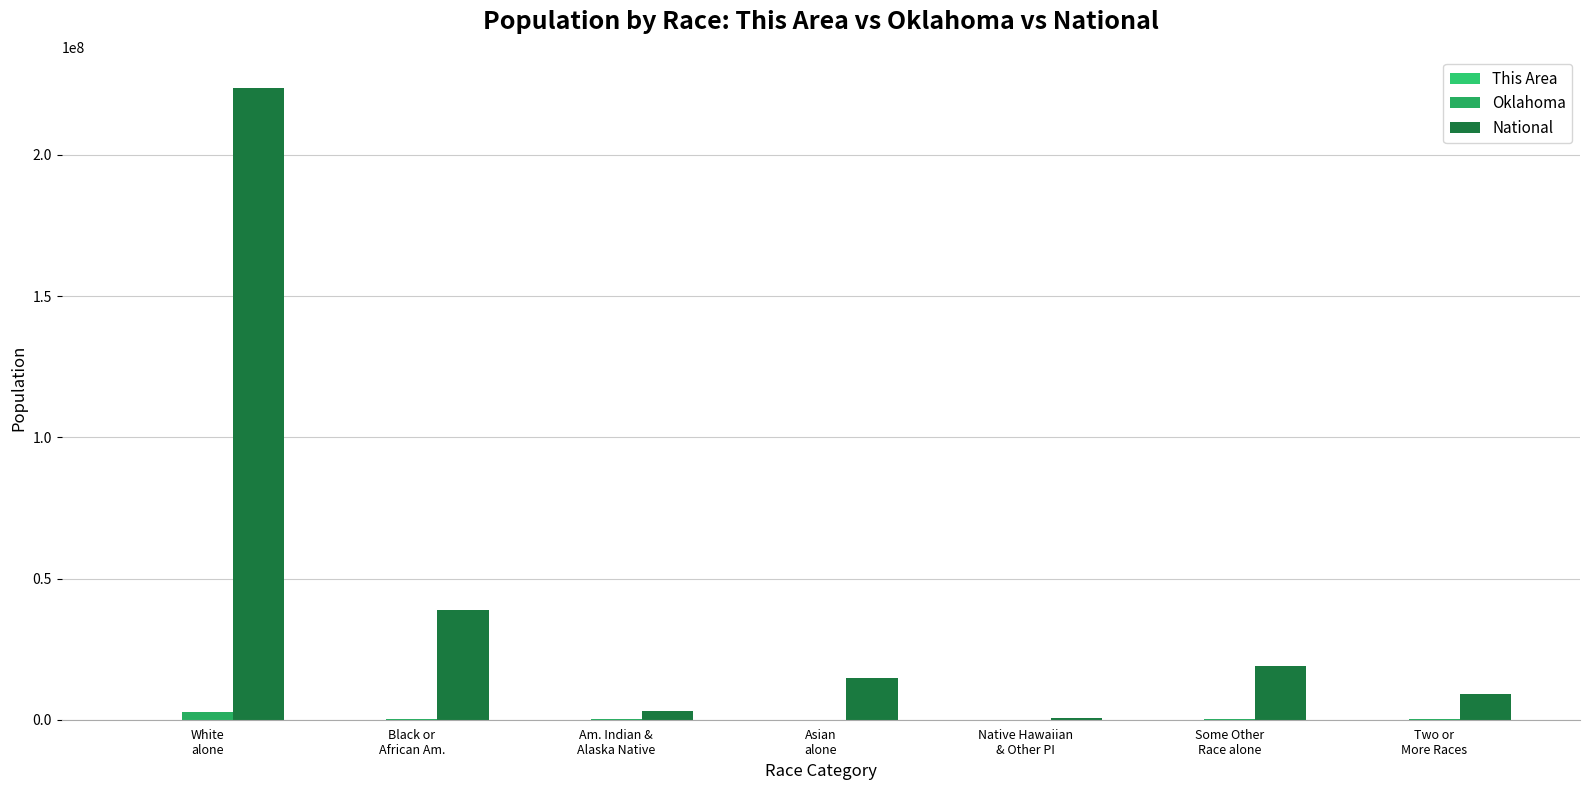

How many data points does each series have?

7